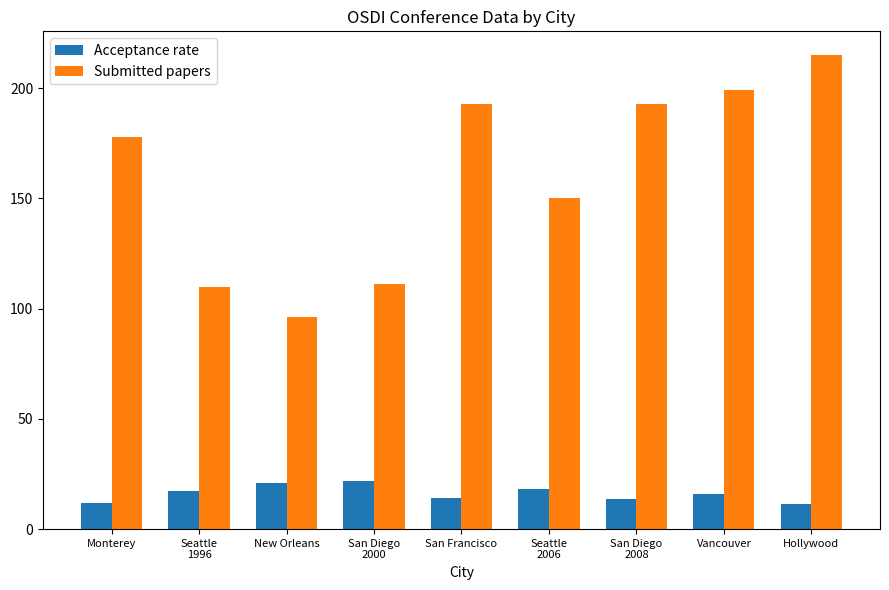

What is the label of the 1st bar from the left?

Monterey